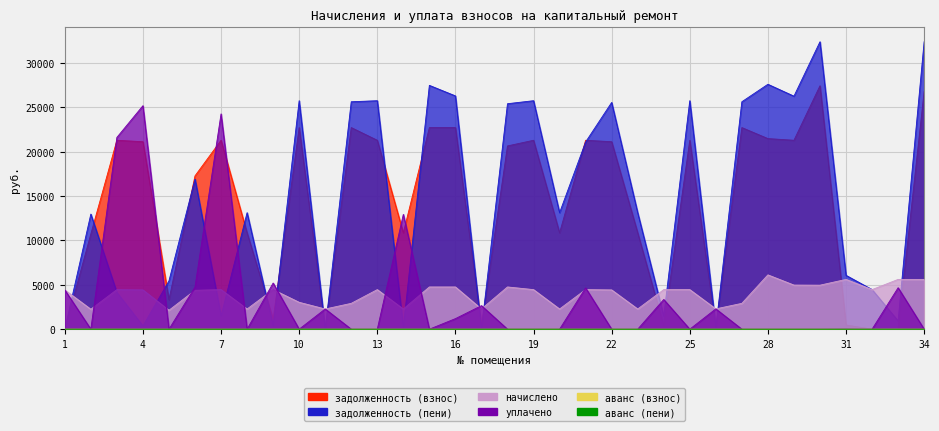

At which category does начислено reach its first local peak?

3